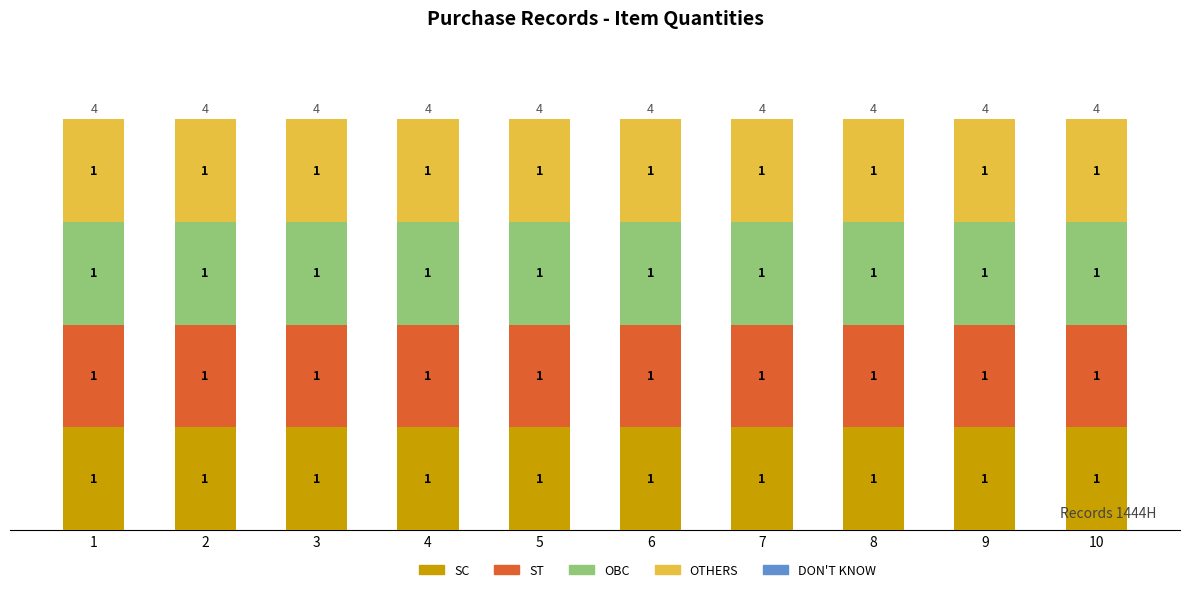

Which series has the largest total across all categories?

SC